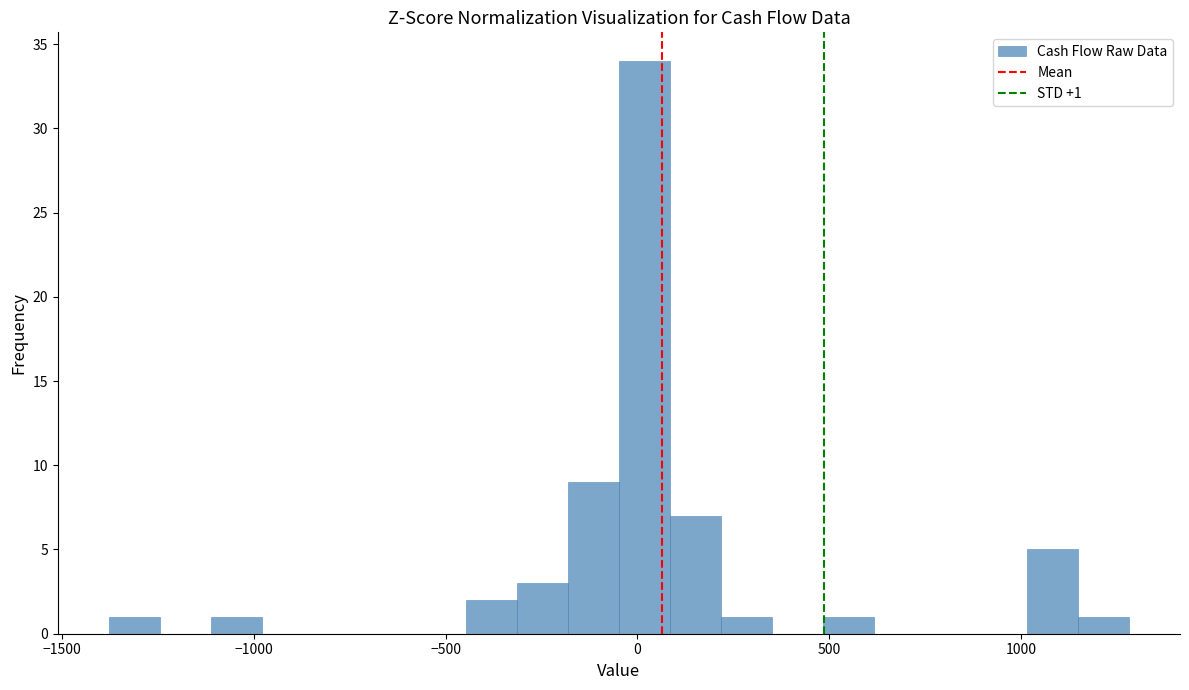

Read against the x-axis, roughly where is the centre of the tallest bar?

0